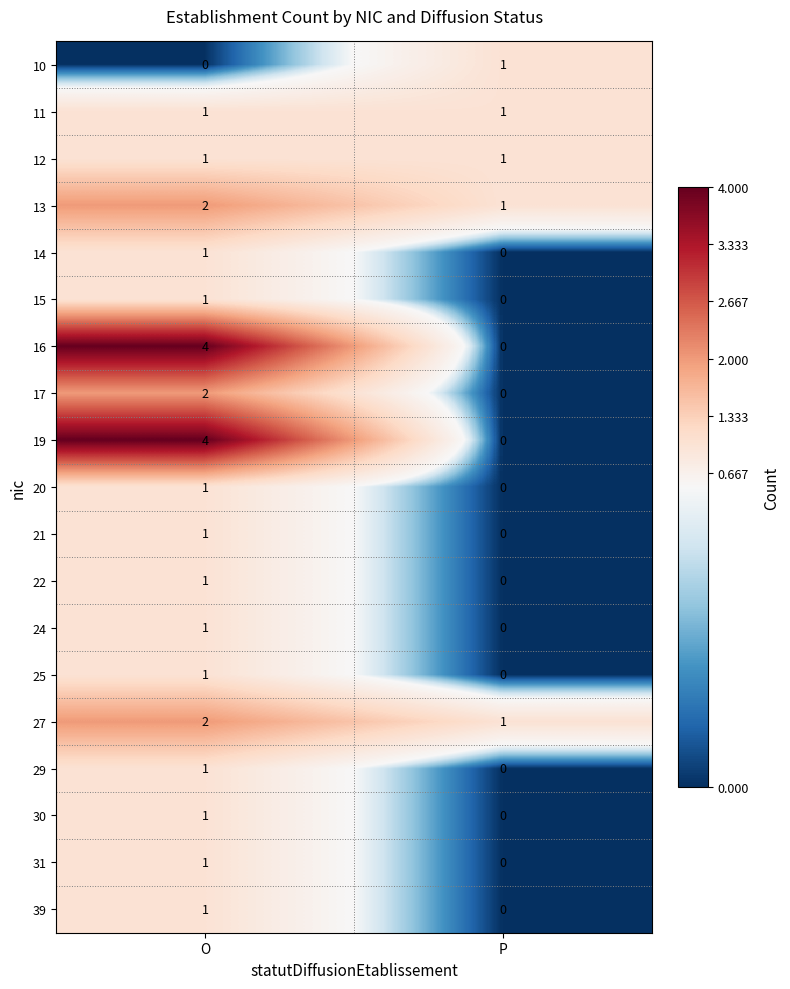

What is the total value across all series at P?

5